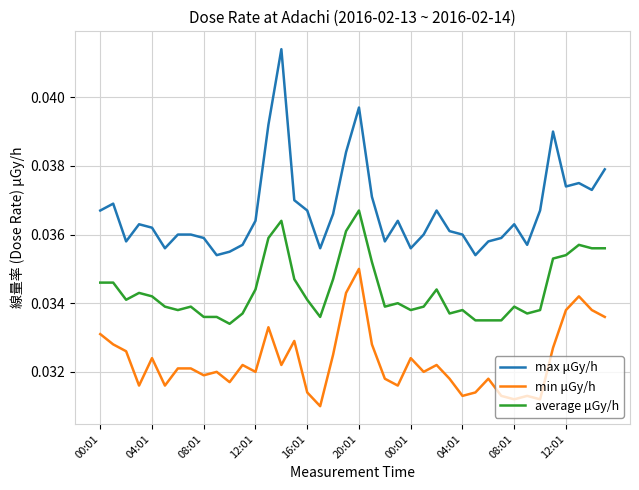

True or false: max μGy/h and average μGy/h intersect in this chart.

False